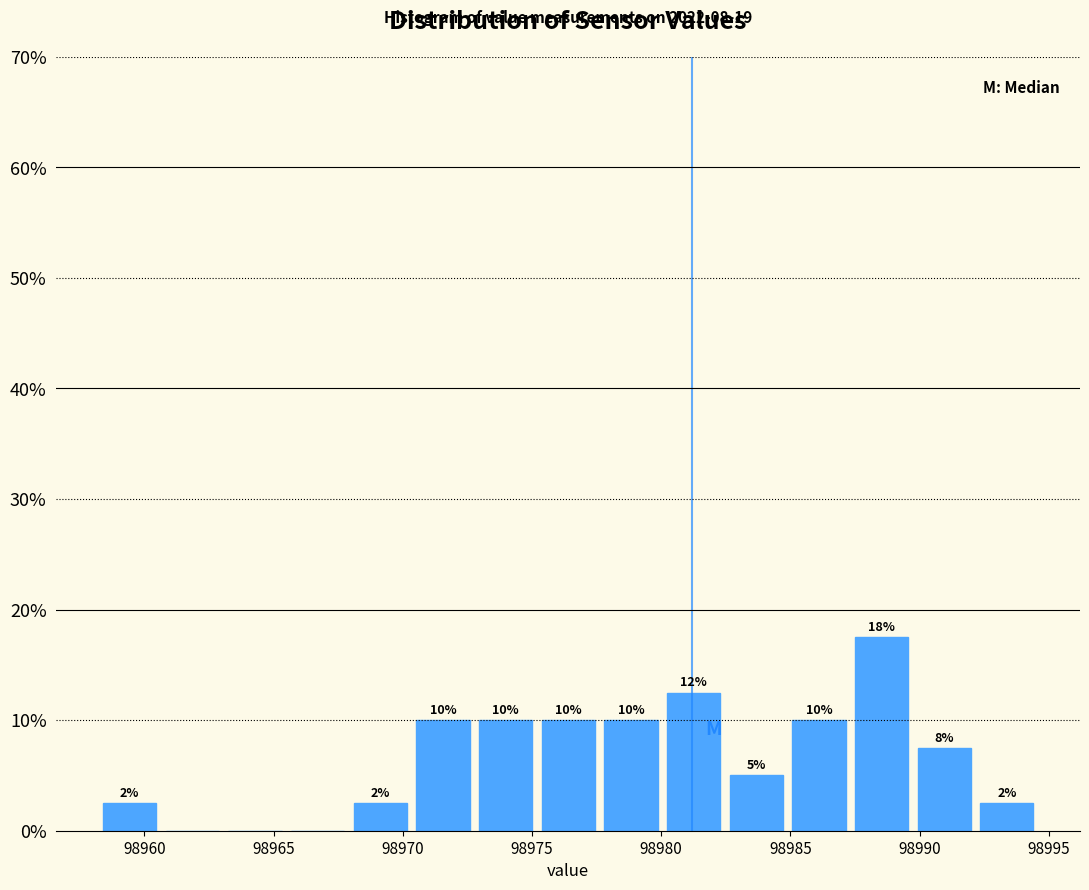

Which range on the x-axis has the tallest bar?

98987.5 to 98989.5